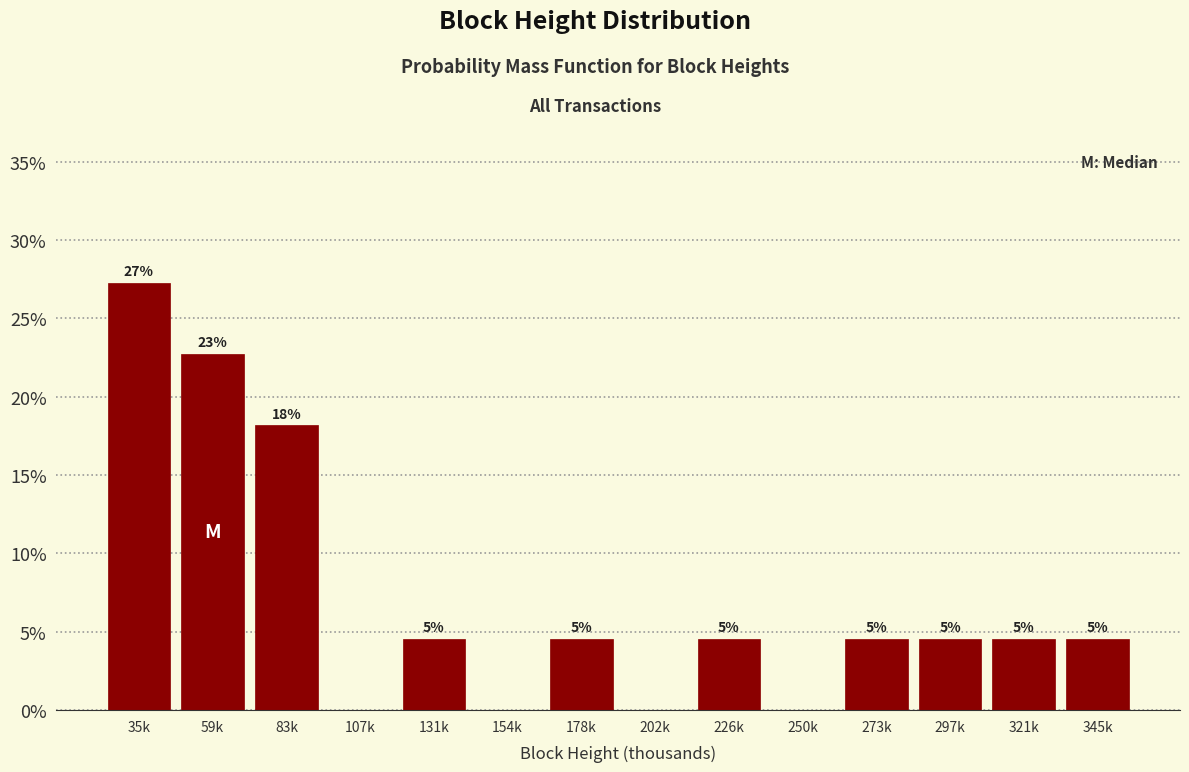

Are the bars horizontal?

No